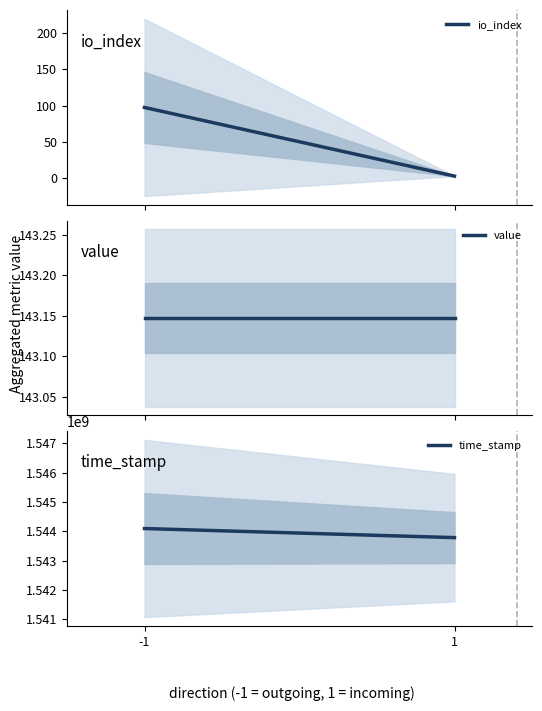

How many categories are shown in the chart?

2